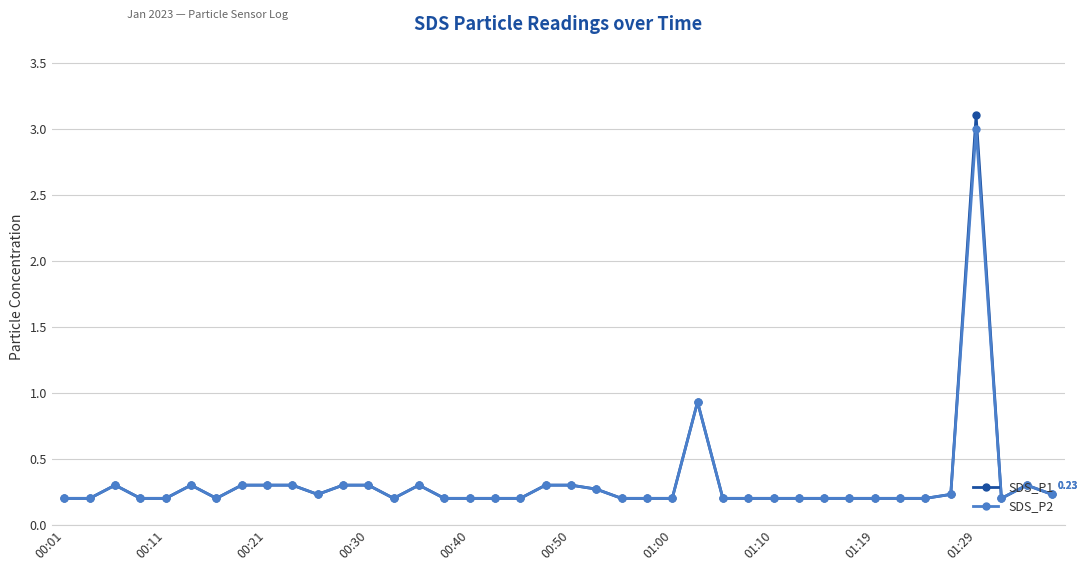

Is this an area chart (filled region under the line)?

No